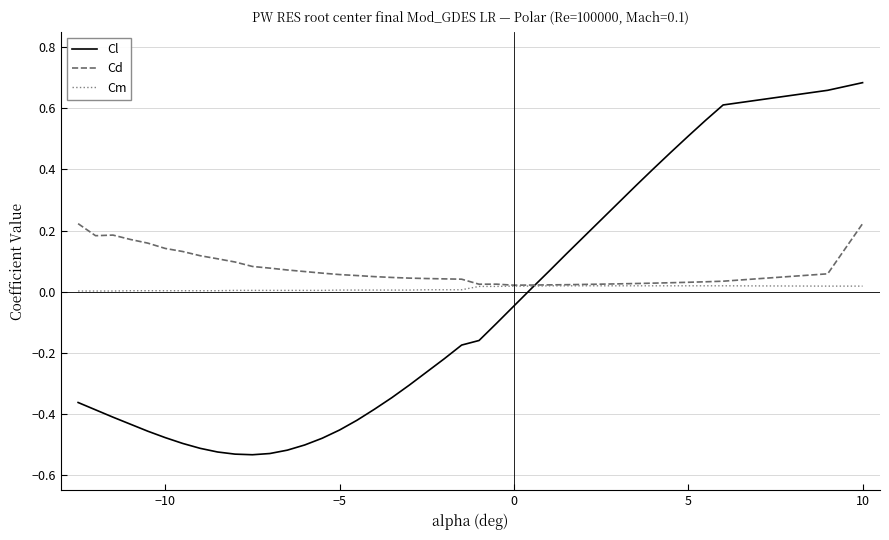

Which series has the largest total across all categories?

Cd